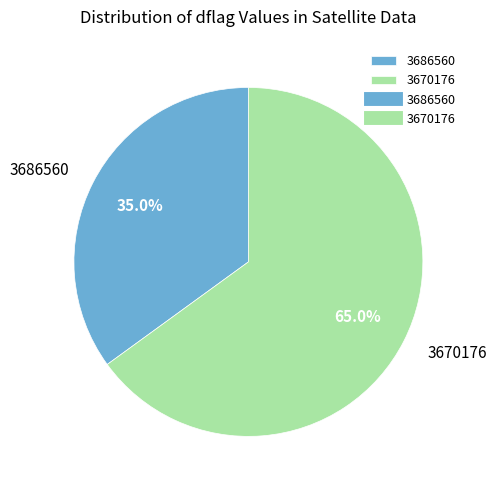

How much of the chart is everything except 3670176?

35.0%